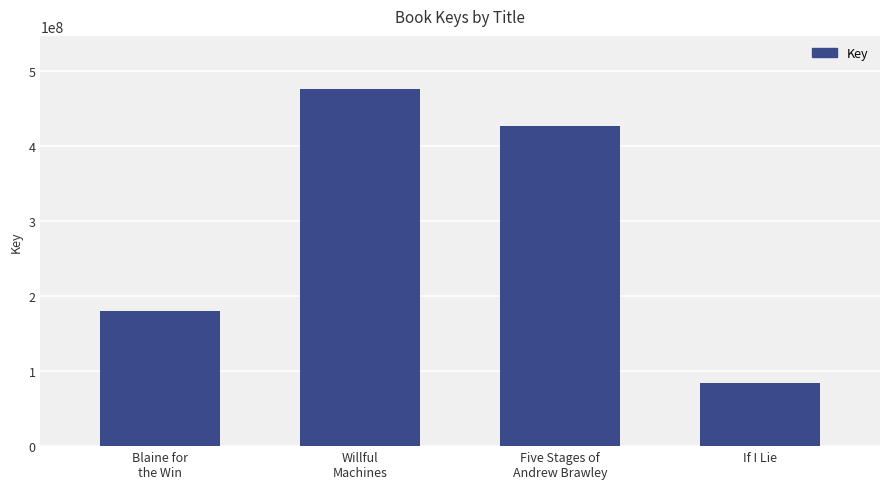

Does the chart contain stacked bars?

No